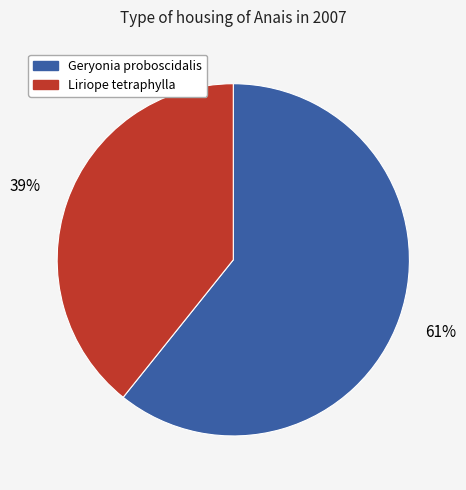

True or false: Geryonia proboscidalis accounts for 73% of the total.

False